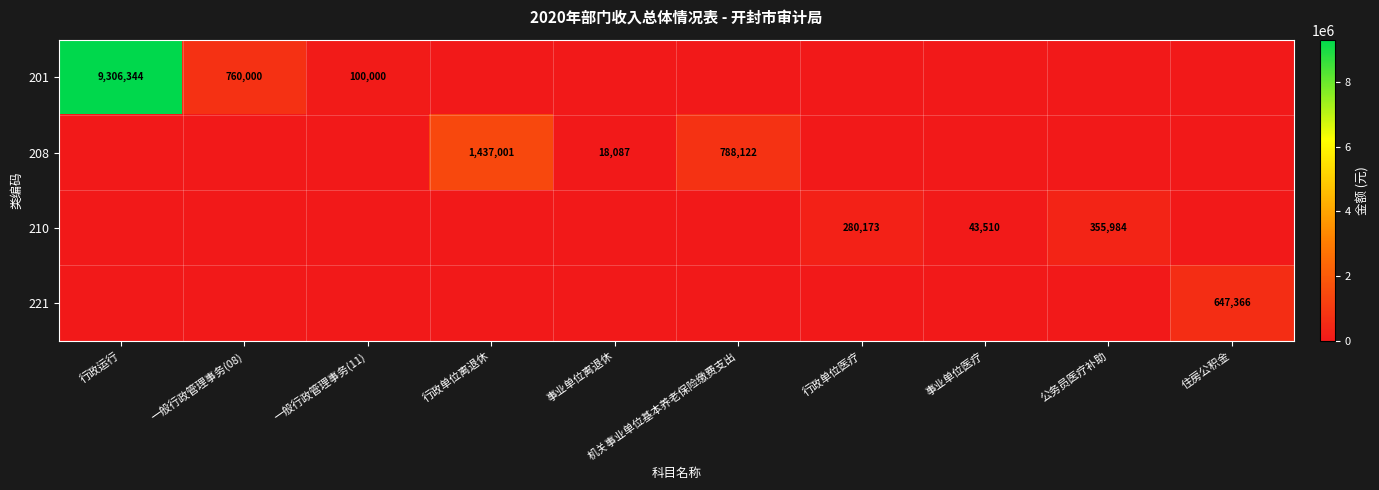

What is the sum of the 201 values at 一般行政管理事务(08) and 行政单位离退休?

760000.0